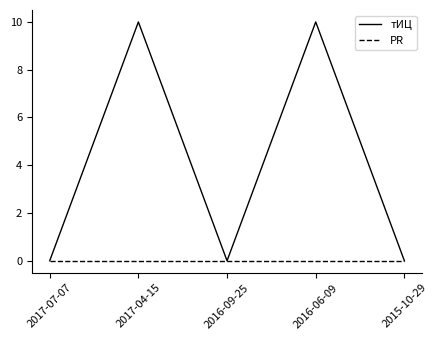

List the series in order of their overall mean, highest first.

тИЦ, PR